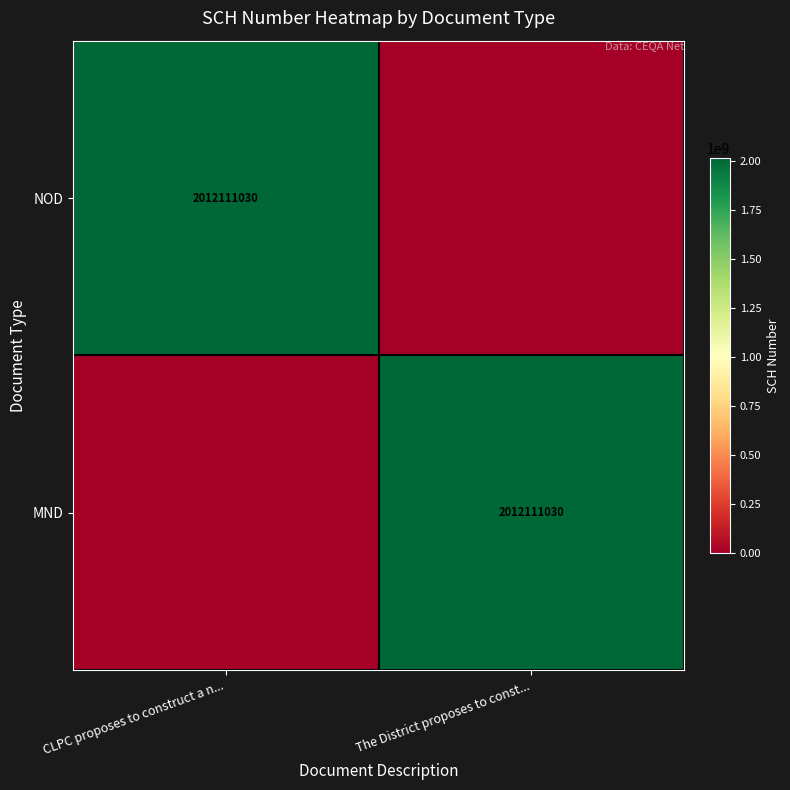

True or false: NOD has a value of 476611257 at CLPC proposes to construct a n....

False